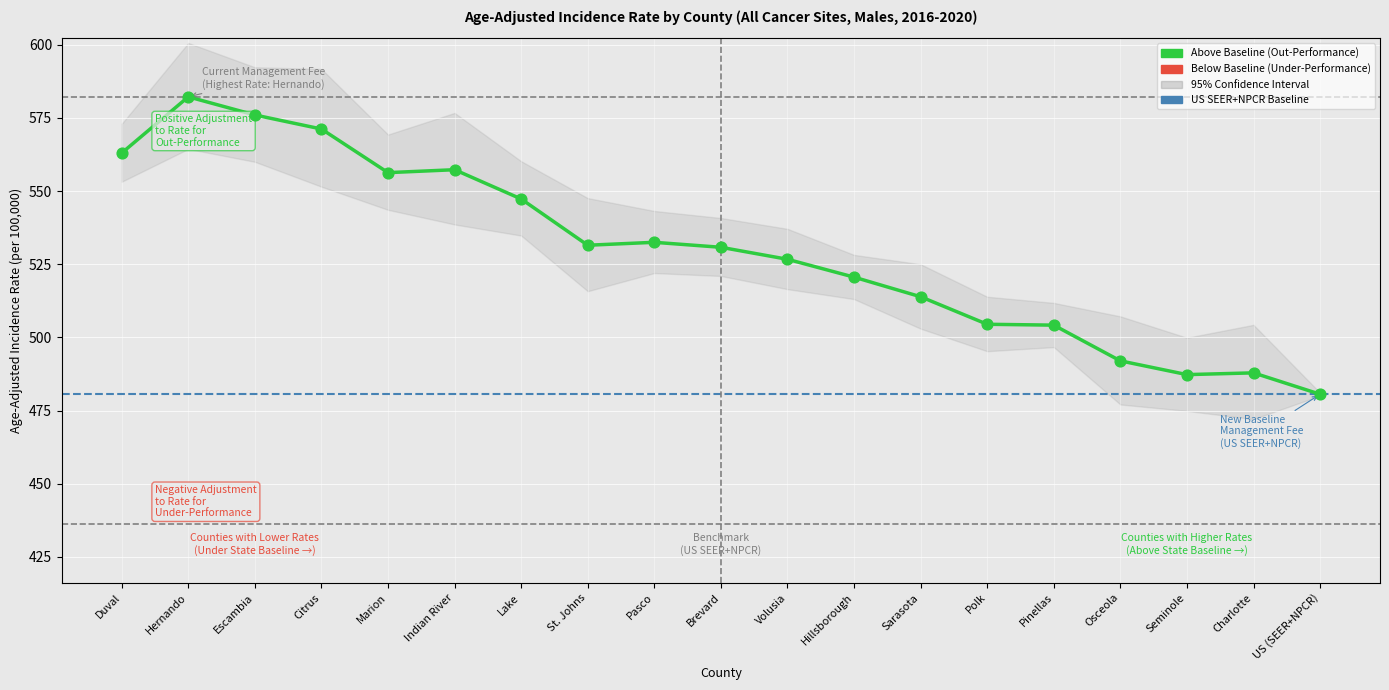

What is the range of Y values (max minus min)?

101.6